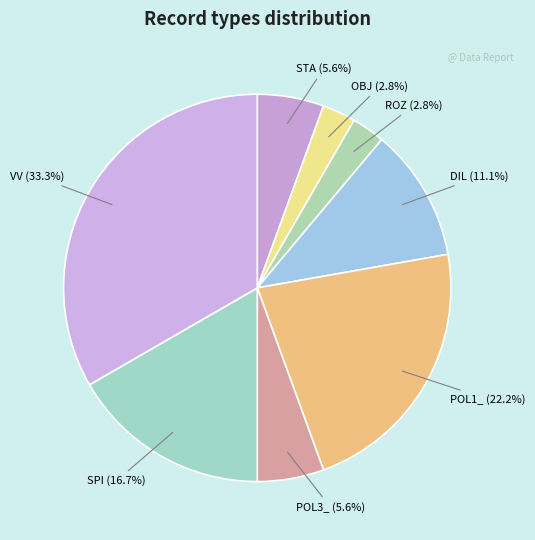

Does STA represent more than half of the total?

No